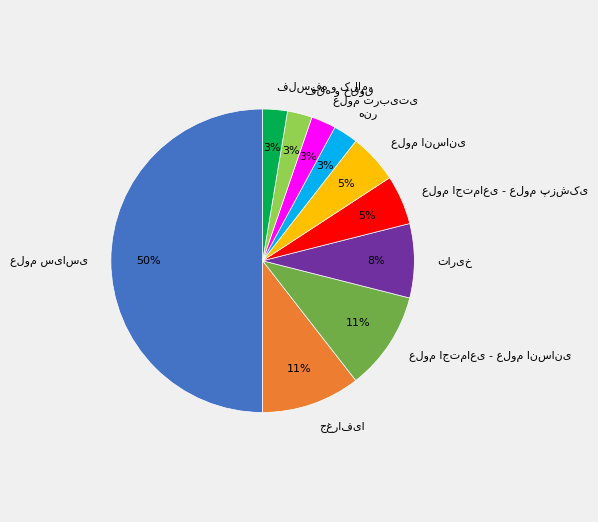

To the nearest percent, what is the average slice percentage?

10%